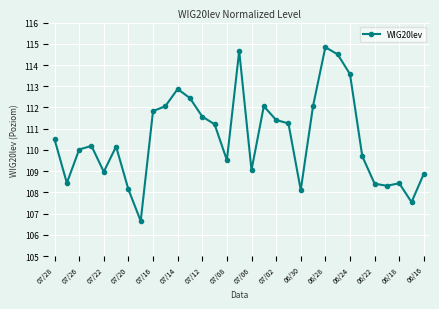

What is the average value?

110.6